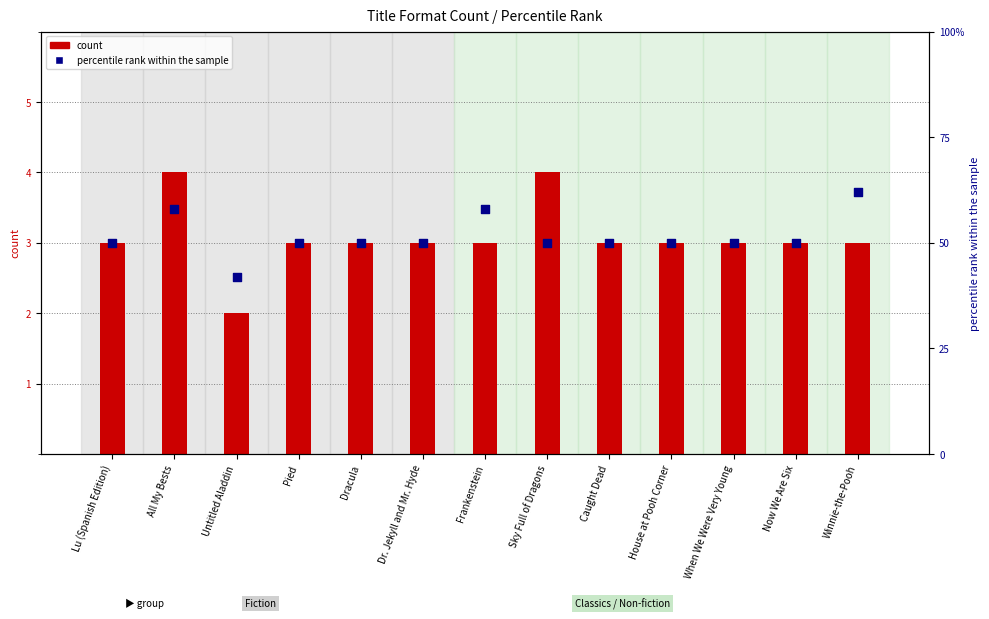

What are all the series names shown in the legend?

count, percentile rank within the sample